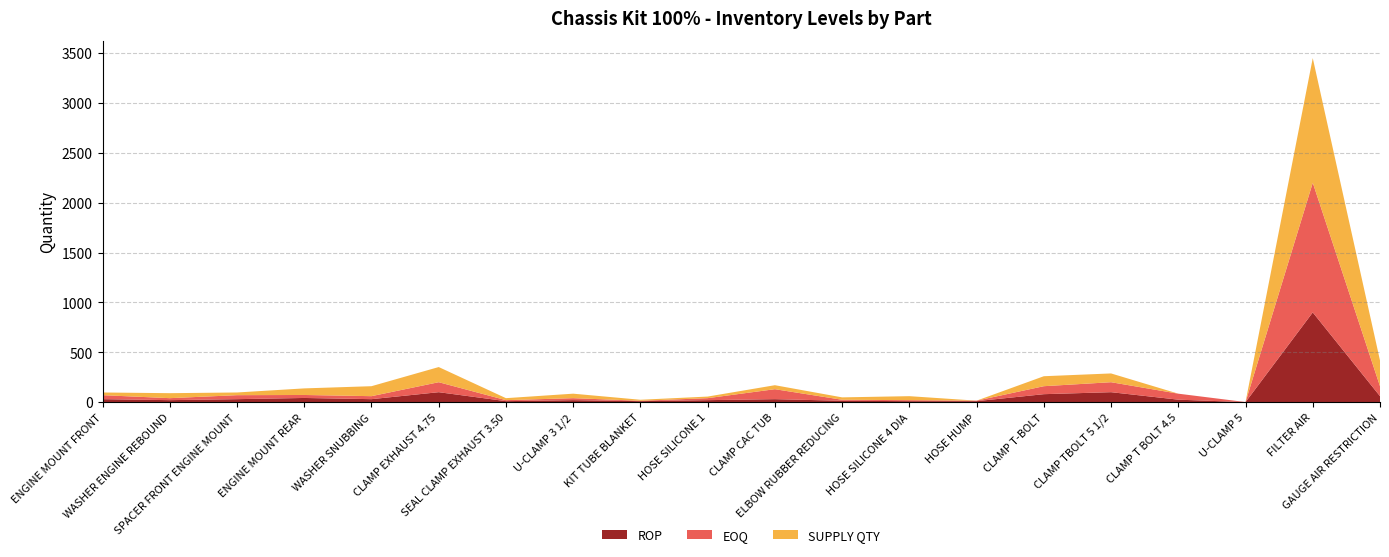

Reading right to left, extract all data points from this chart.

ROP: 60	900	0	25	100	80	10	10	14	30	20	10	20	10	100	30	42	30	20	30
EOQ: 100	1300	1	60	100	80	5	10	10	100	20	4	20	10	100	30	30	40	20	40
SUPPLY QTY: 258	1250	0	0	88	100	0	40	24	40	16	10	45	20	152	100	66	27	50	27